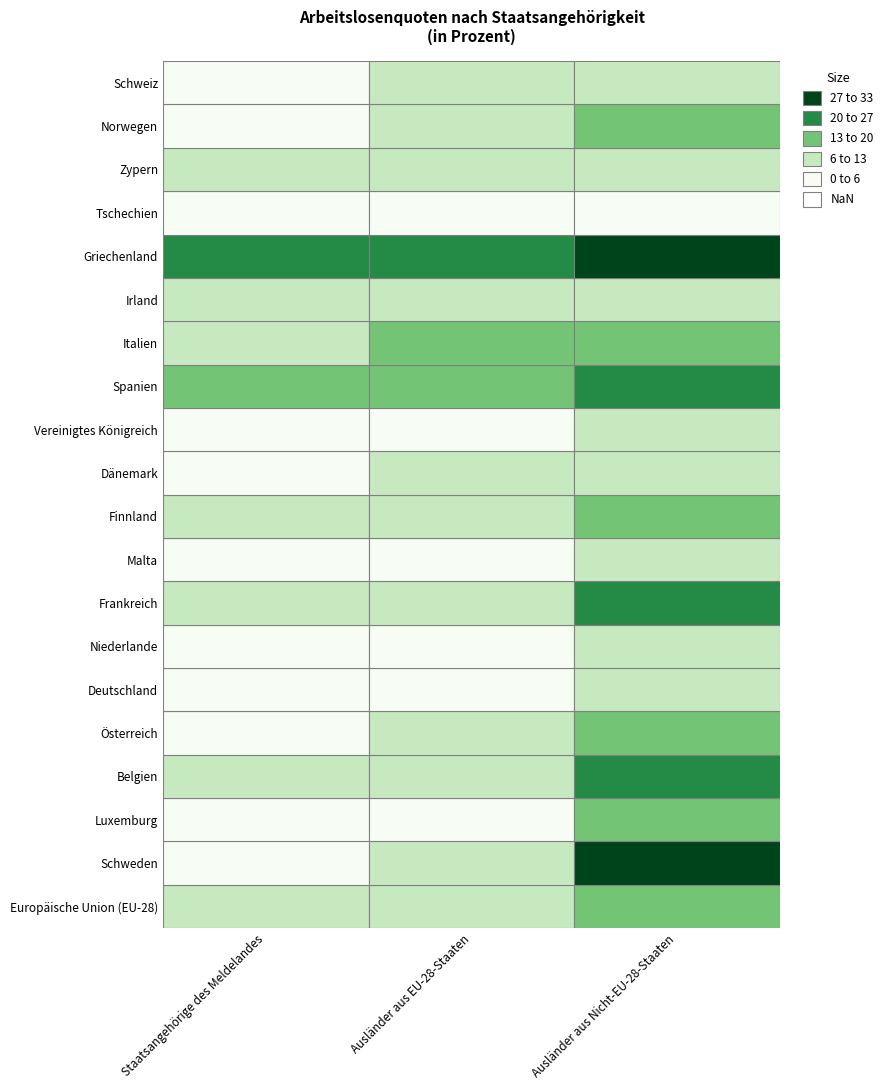

Reading right to left, what are all the values shown in this chart?

Europäische Union (EU-28): 16.5	7.9	7.2
Schweden: 29.4	8.1	5.4
Luxemburg: 16.5	5.8	3.9
Belgien: 25.0	9.9	6.2
Österreich: 15.9	6.9	4.5
Deutschland: 11.3	4.9	3.2
Niederlande: 12.8	4.7	4.7
Frankreich: 23.7	8.8	8.8
Malta: 9.4	2.6	3.7
Finnland: 19.8	10.4	8.4
Dänemark: 12.2	9.5	5.2
Vereinigtes Königreich: 7.7	4.0	4.2
Spanien: 26.3	19.7	16.3
Italien: 14.9	13.2	10.9
Irland: 8.9	7.2	6.6
Griechenland: 28.4	25.0	21.1
Tschechien: 3.5	1.9	2.9
Zypern: 10.6	10.5	11.2
Norwegen: 14.9	6.4	3.7
Schweiz: 13.0	6.4	3.6